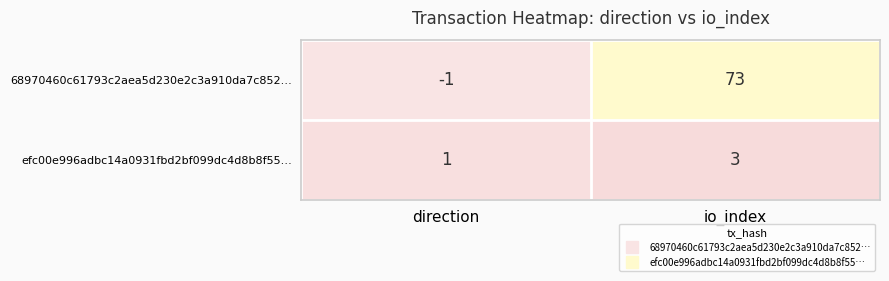

Reading left to right, what are all the values shown in this chart?

68970460c61793c2aea5d230e2c3a910da7c852…: direction=-1	io_index=73
efc00e996adbc14a0931fbd2bf099dc4d8b8f55…: direction=1	io_index=3